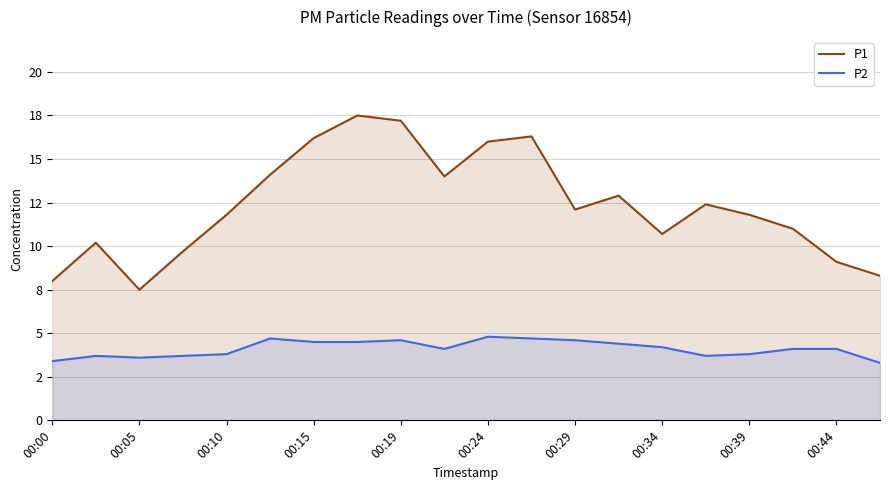

What are all the series names shown in the legend?

P1, P2